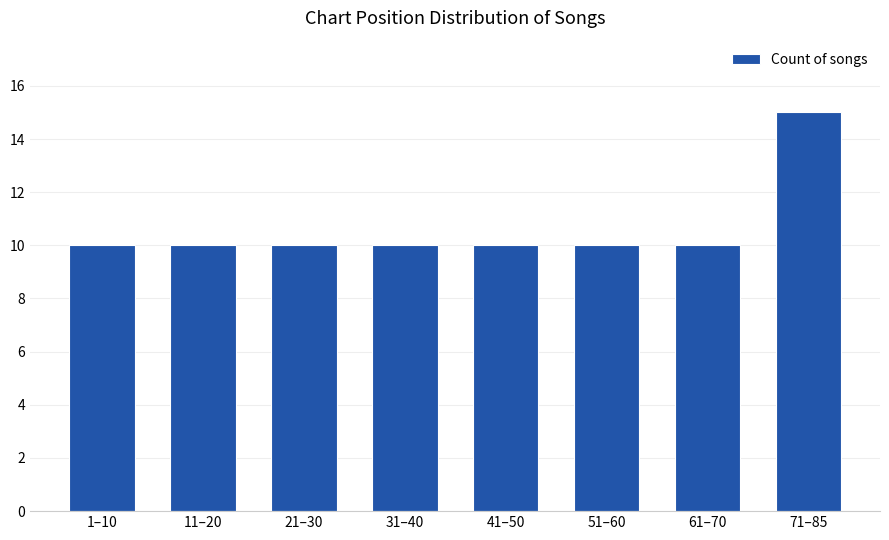

The value at 61–70 is 10. True or false?

True